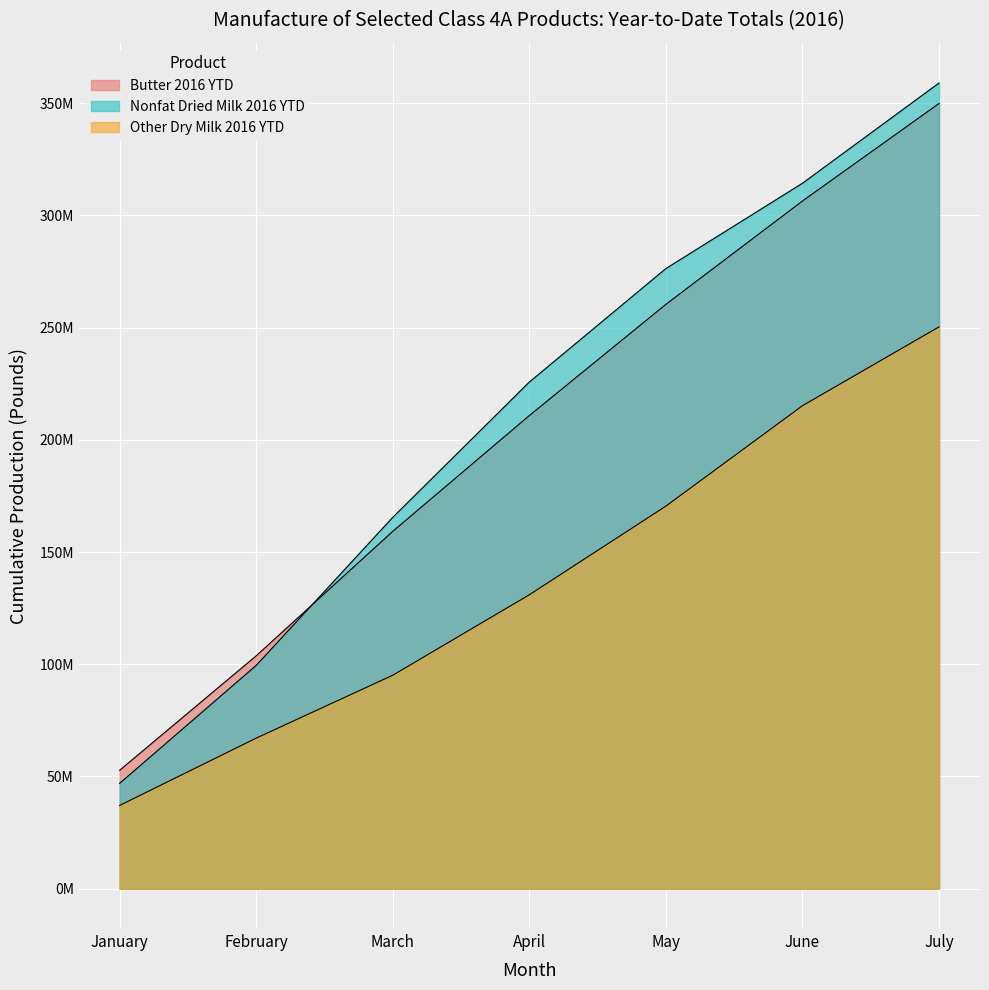

Count the number of data series in this chart.

3